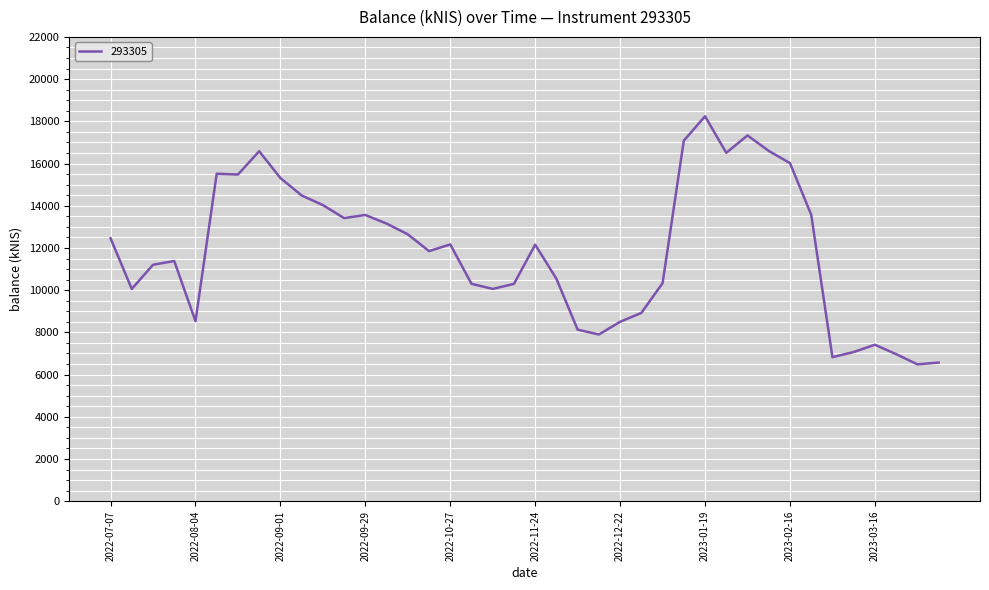

True or false: the data has more than 2 interior local peaks.

True